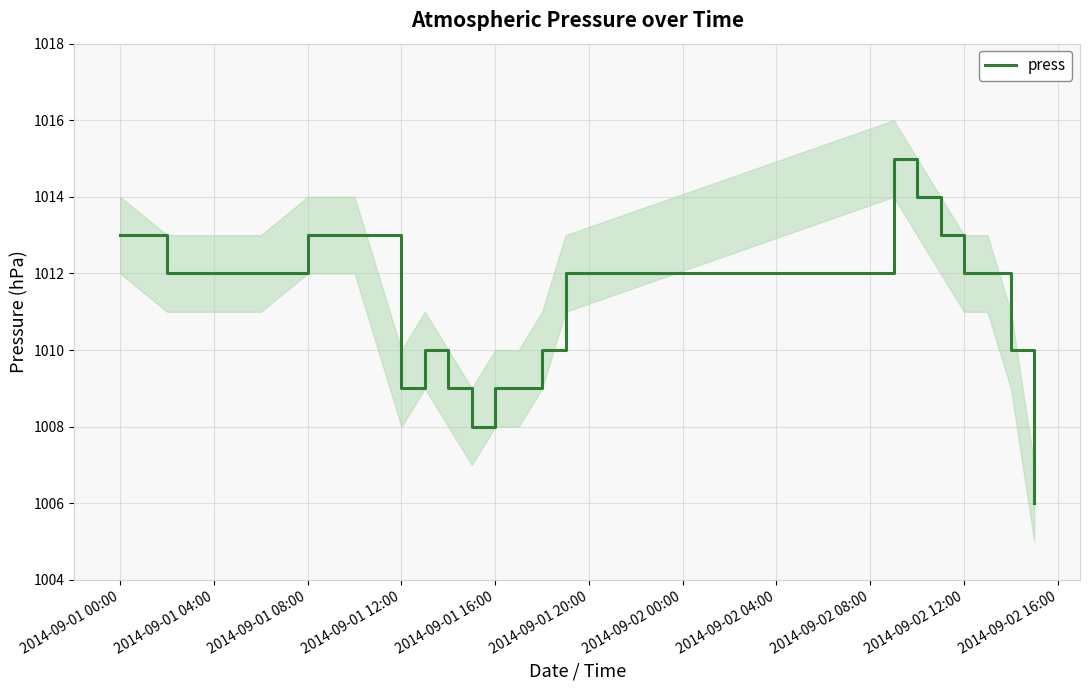

What is the highest value of the press series?

1015